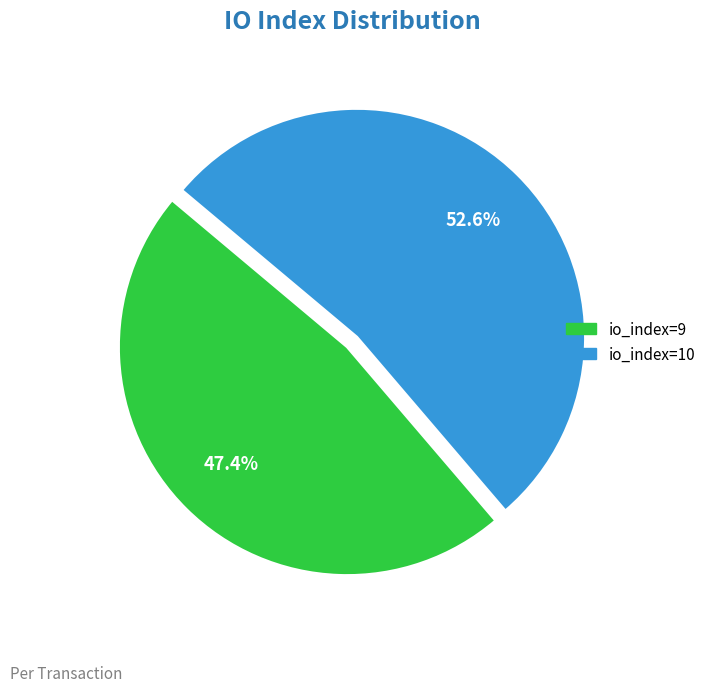

Between io_index=10 and io_index=9, which is larger?

io_index=10